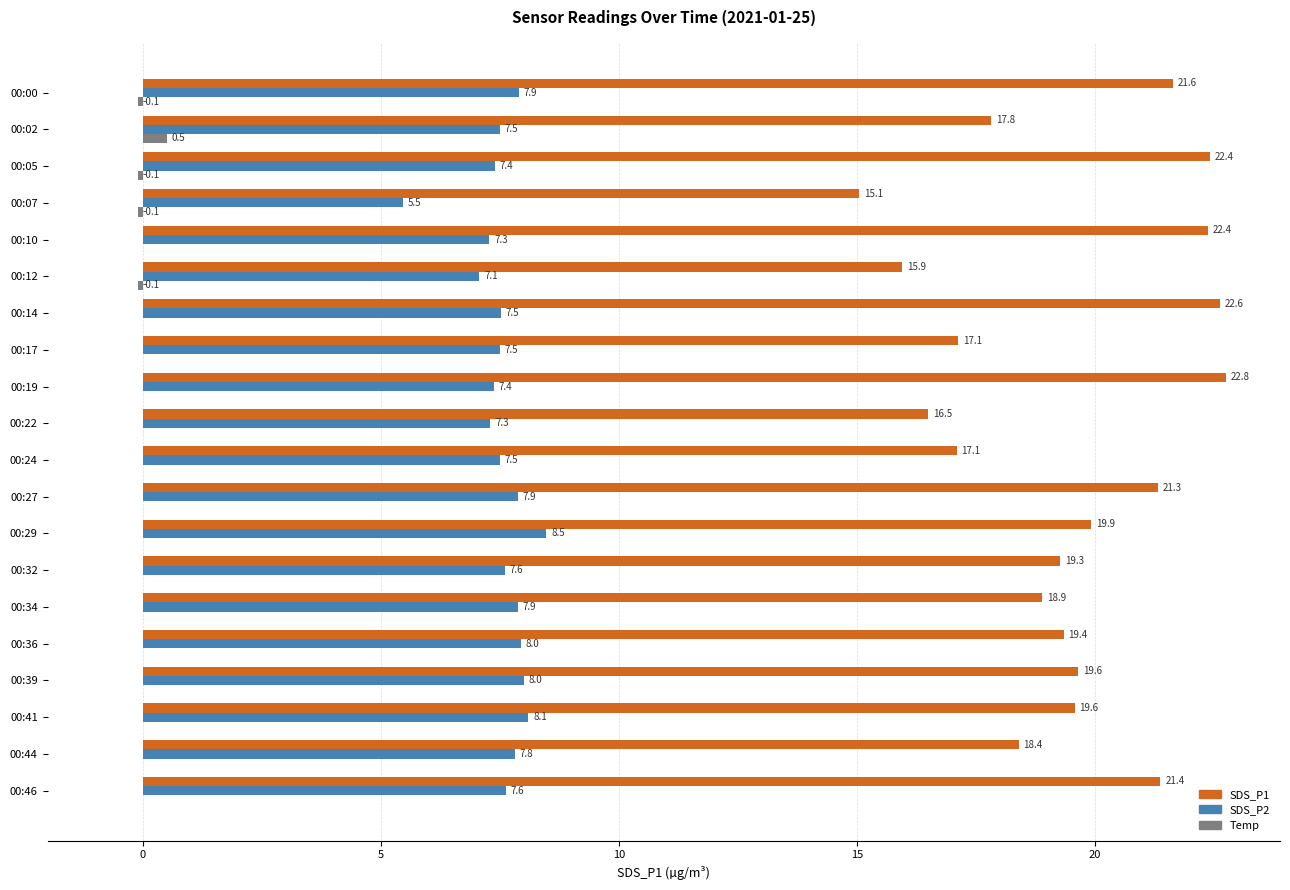

What is the maximum value shown in the chart?

22.8